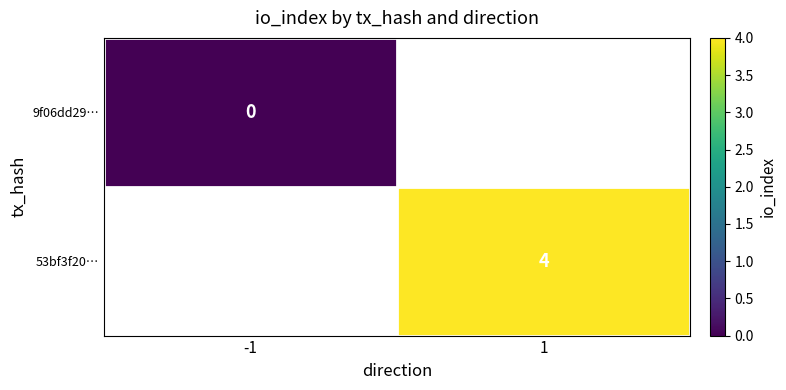

True or false: 53bf3f20… has a value of 2 at 1.

False